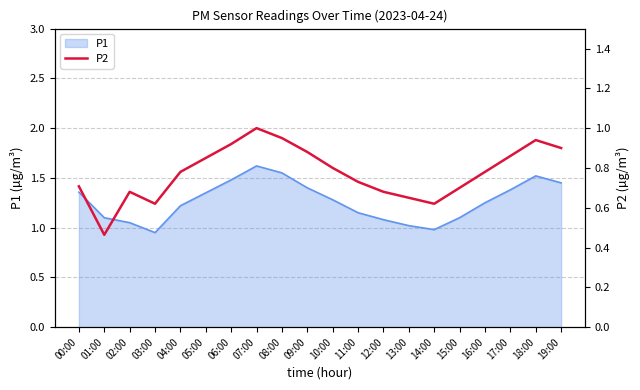

What is the change in value from 10:00 to 18:00?

+0.1